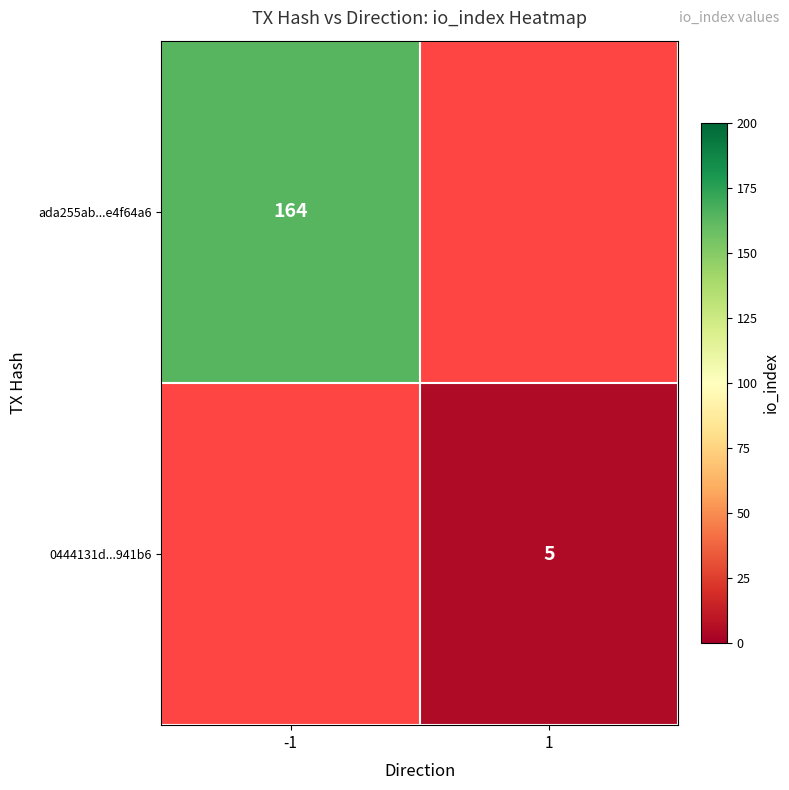

The 0444131d...941b6 series shows 7 at 1. True or false?

False